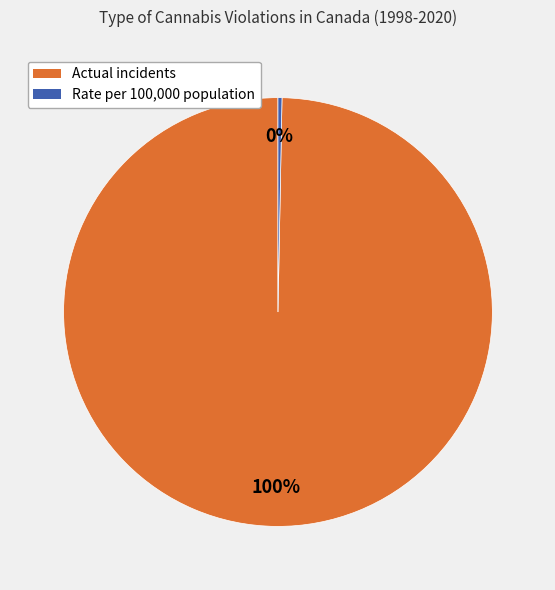

Rank the categories by value from highest to lowest.

Actual incidents, Rate per 100,000 population